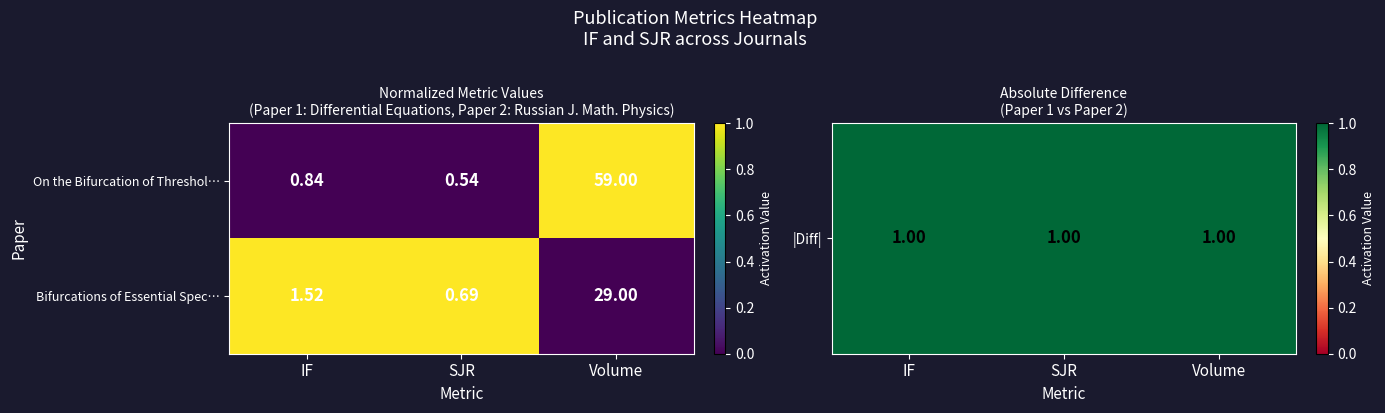

What is the difference between the highest and lowest values at Volume?

30.0